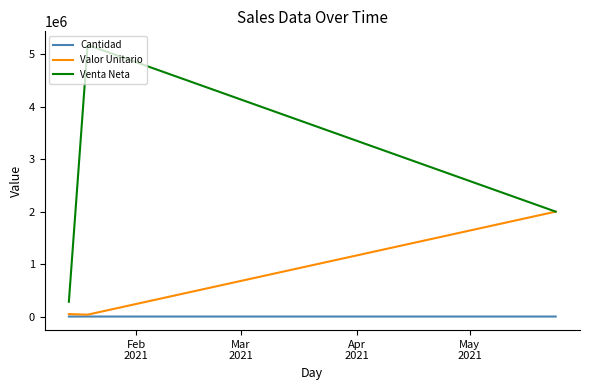

Which series has the largest total across all categories?

Venta Neta